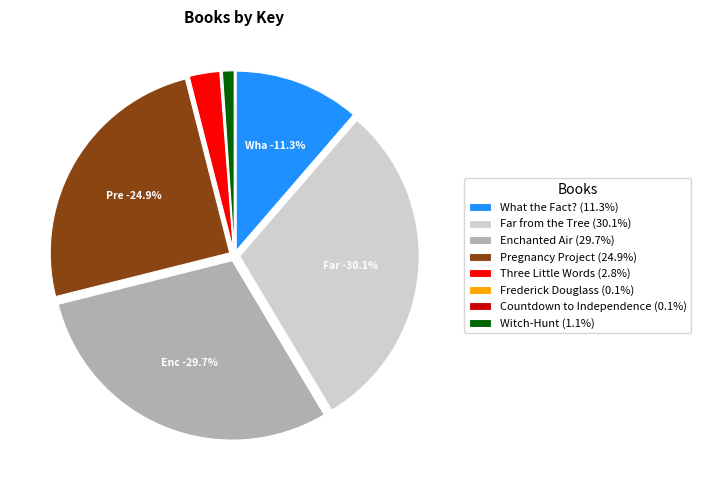

Combined, do Three Little Words and Enchanted Air account for over 50%?

No